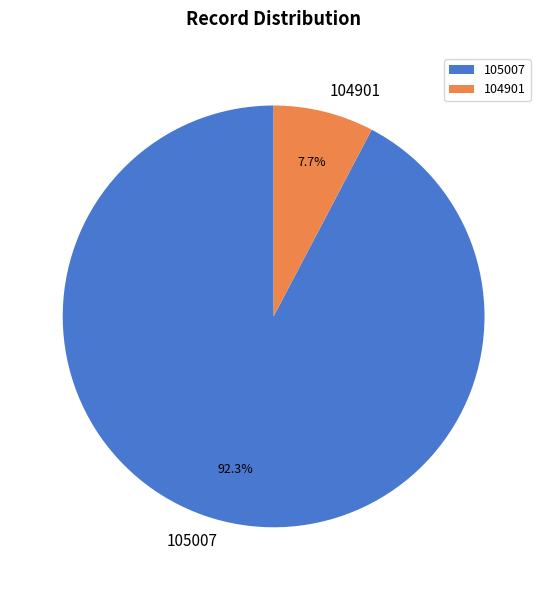

Between 104901 and 105007, which is larger?

105007